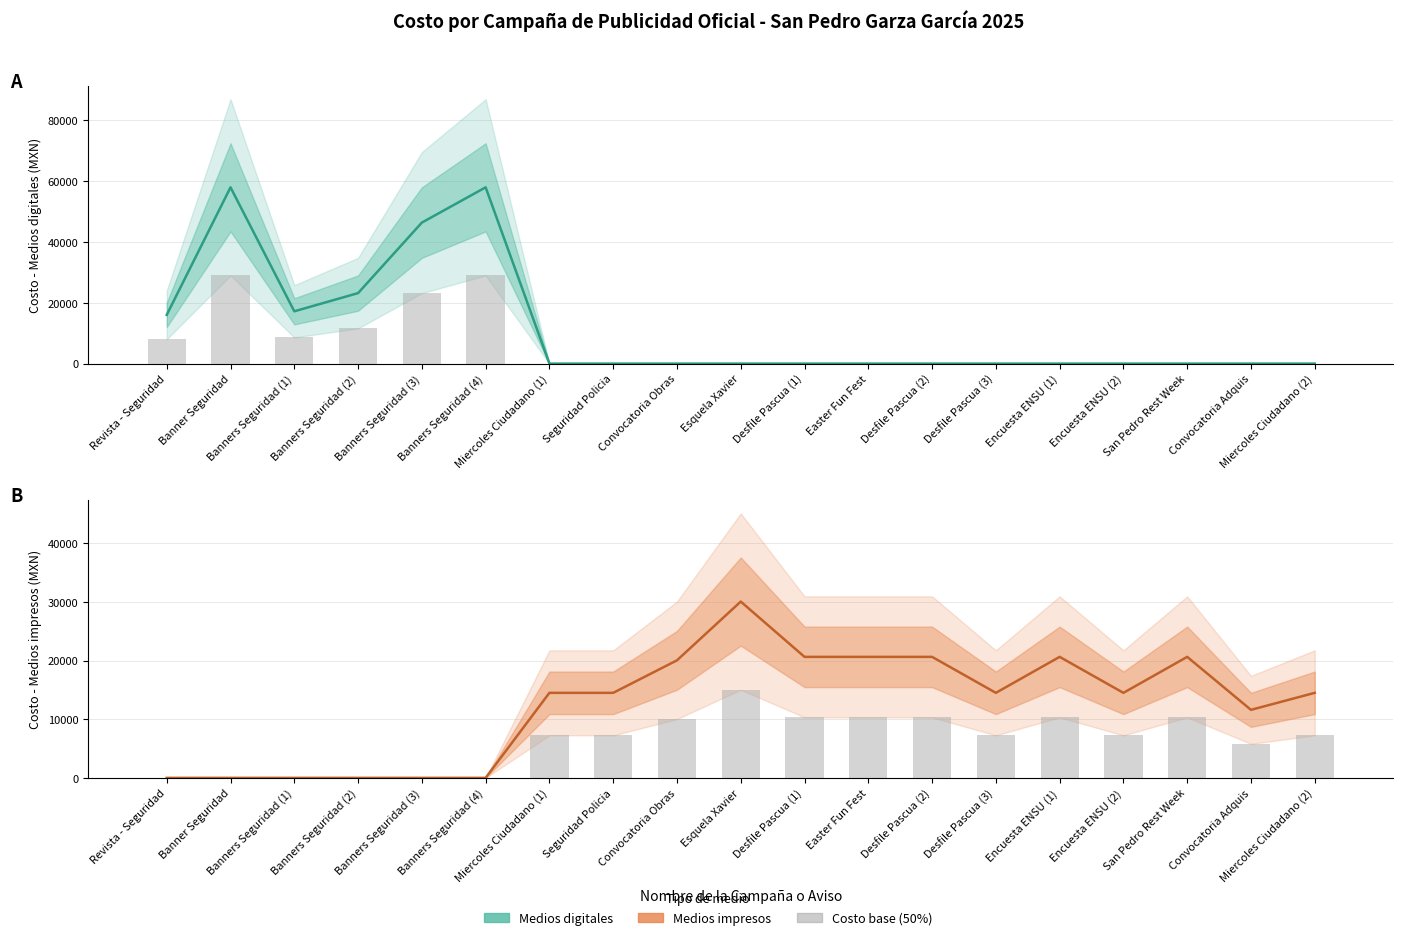

At which category is the sum across all series the highest?

Banner Seguridad